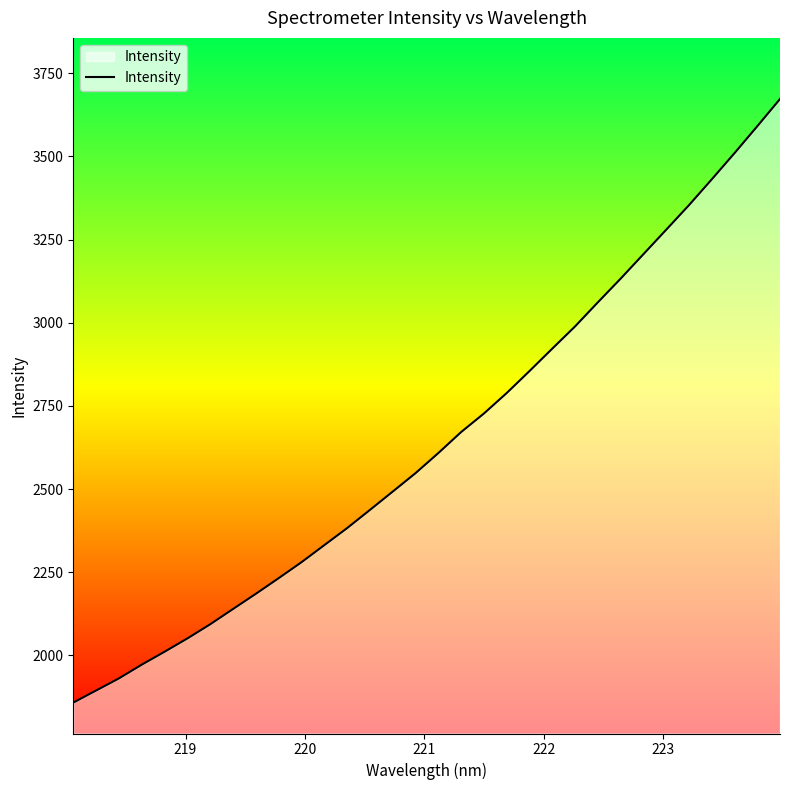

Count the number of values greater than 2608.

16